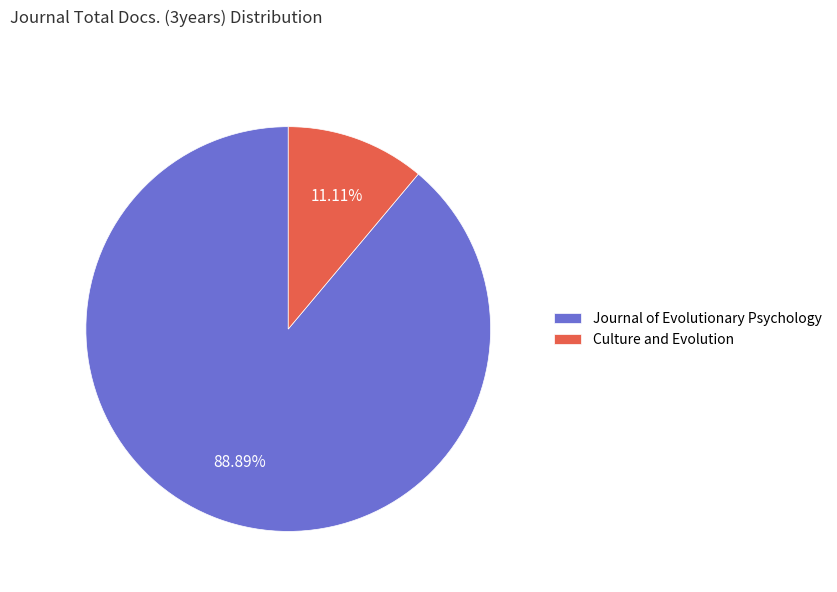

What is the ratio of the value at Journal of Evolutionary Psychology to the value at Culture and Evolution?

8.0